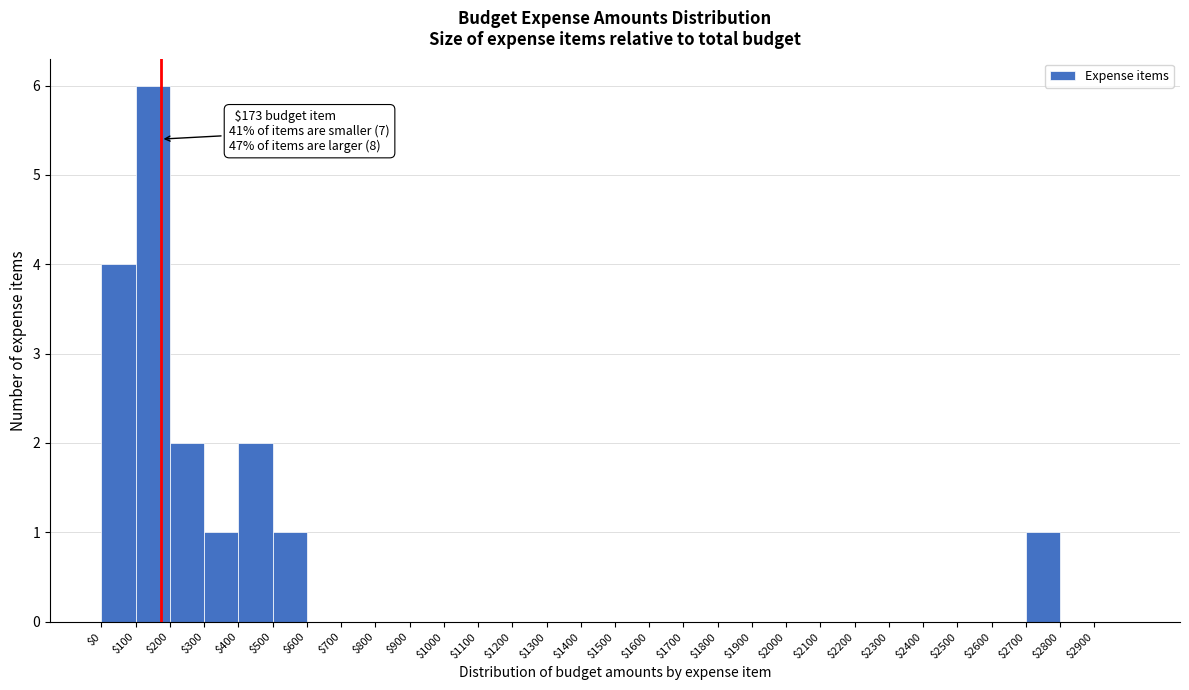

Which range on the x-axis has the tallest bar?

100 to 200